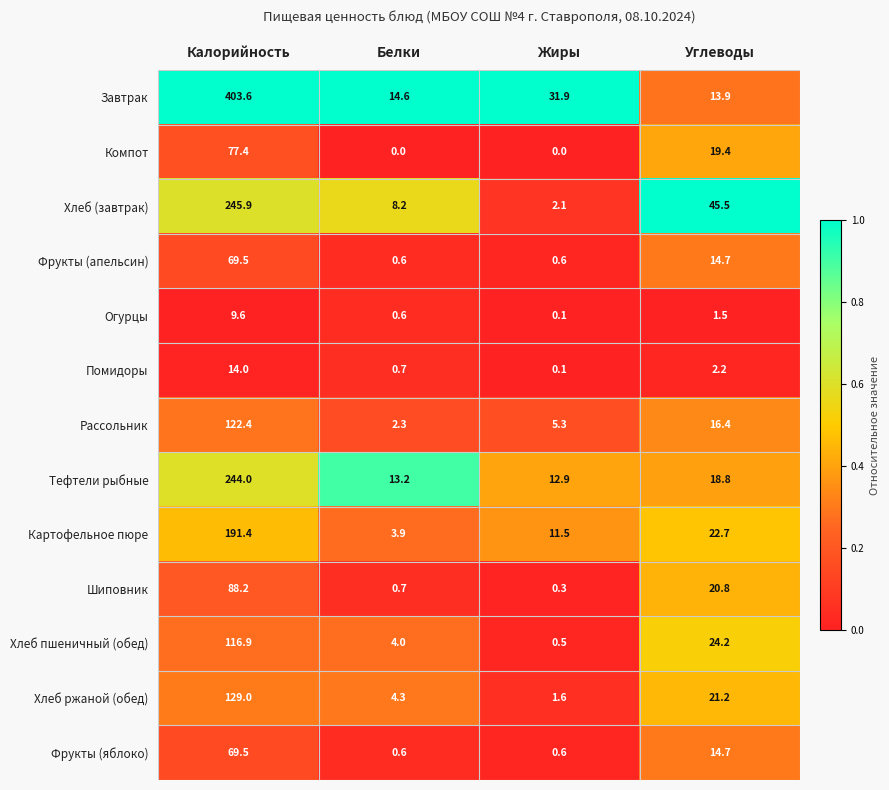

How many series are shown in this chart?

13